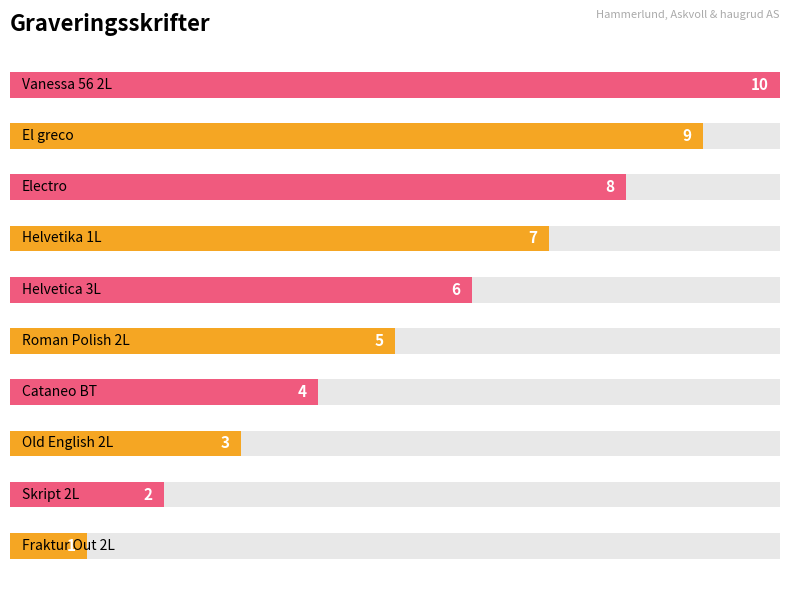

What position from the right is Helvetika 1L?

4